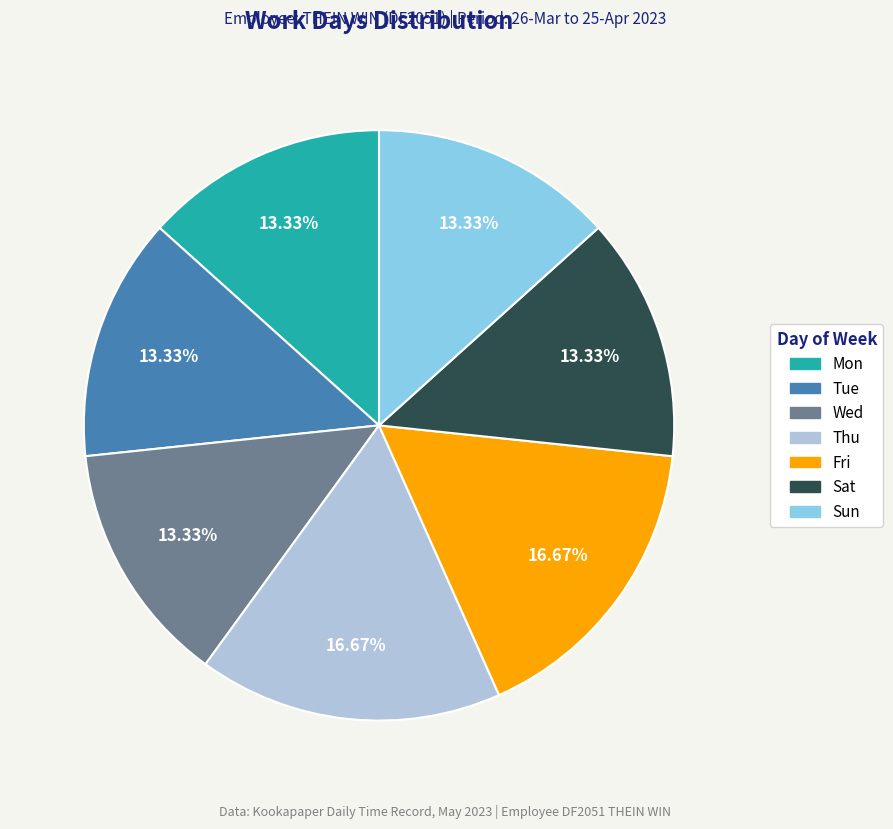

Does Sun represent more than half of the total?

No